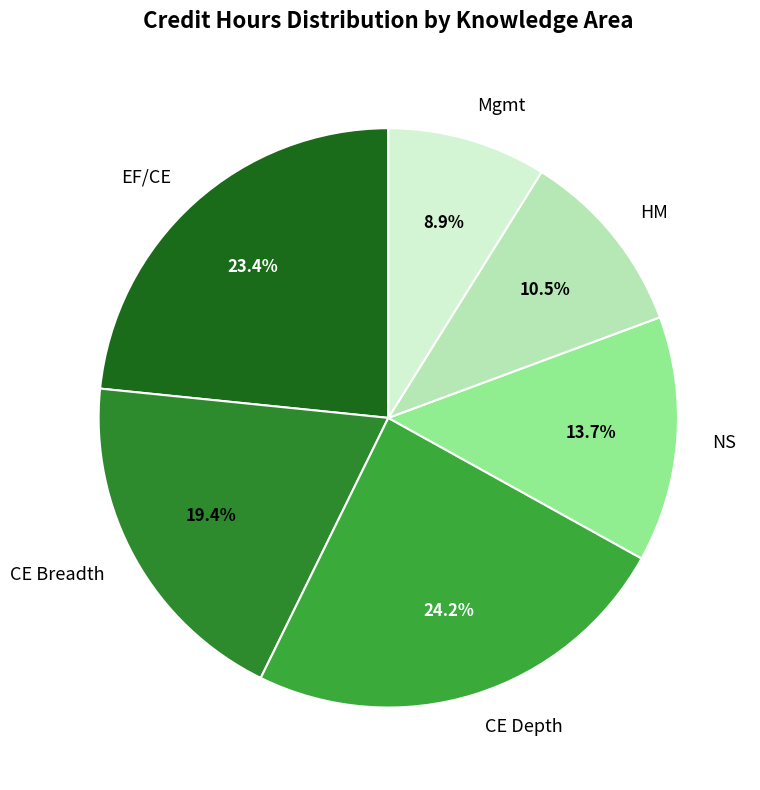

What percentage is NOT represented by CE Breadth?

80.6%